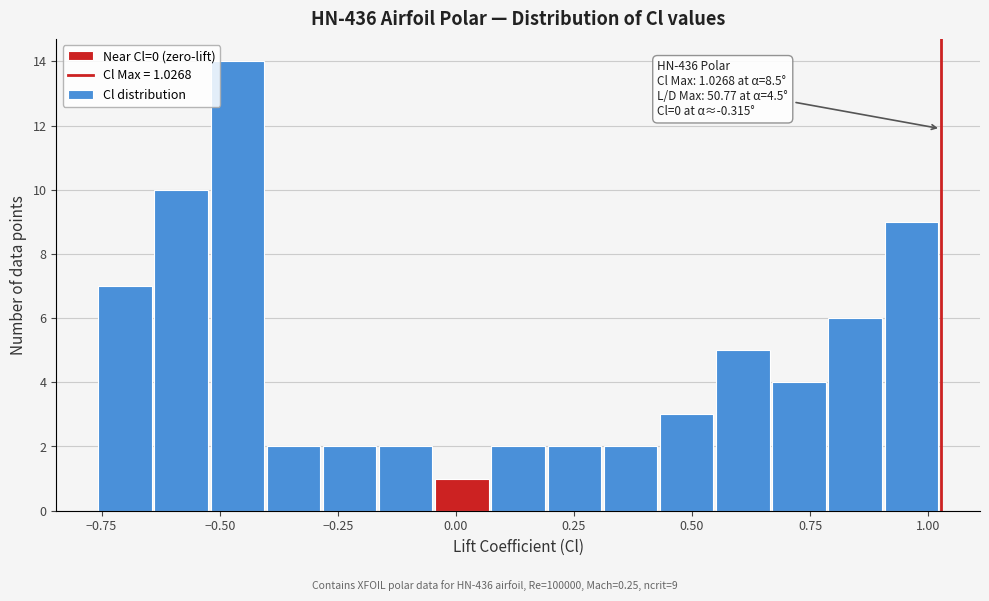

Around what value on the x-axis is the tallest bar? Give the approximate position of its centre, as read against the axis.

-0.45